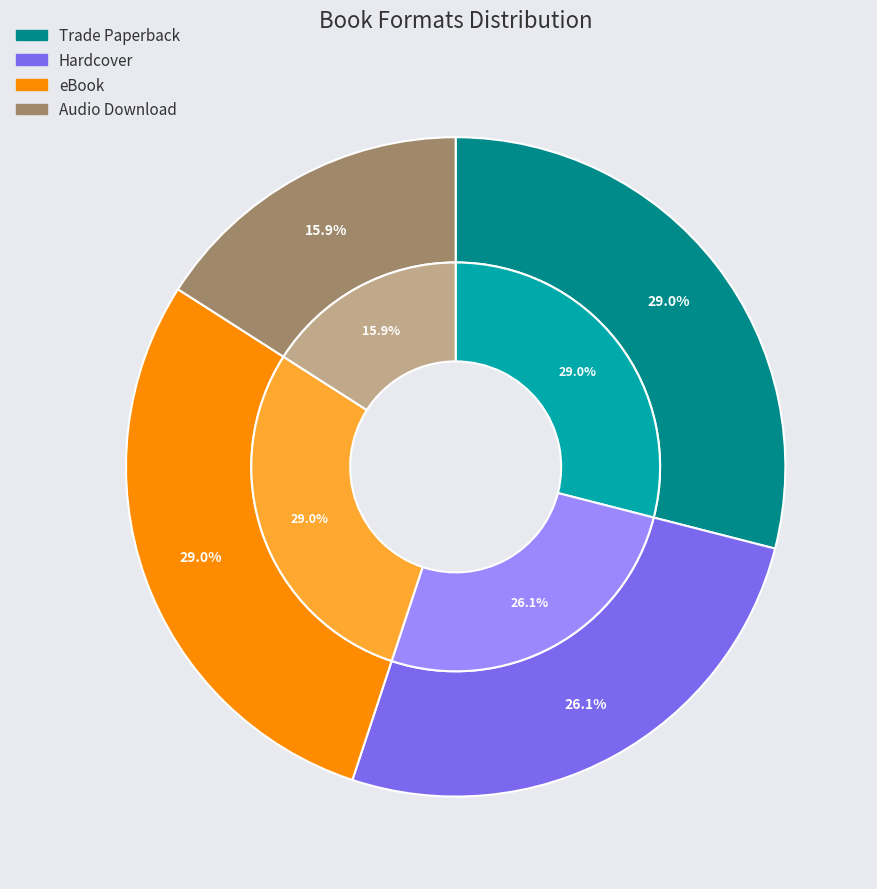

What percentage is the Hardcover slice, to the nearest percent?

26%